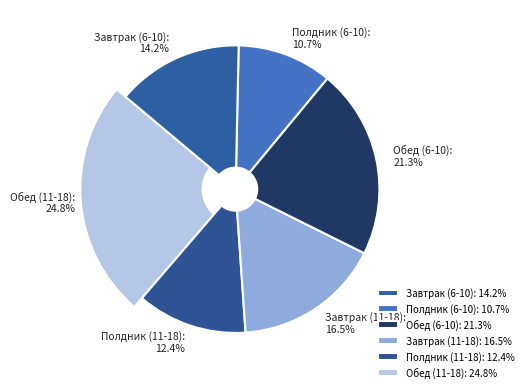

Between Обед (6-10) and Полдник (6-10), which is larger?

Обед (6-10)